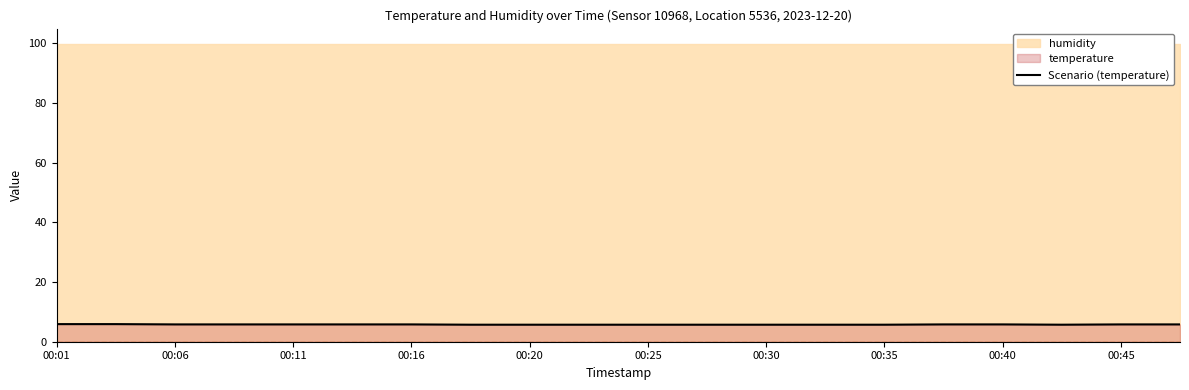

What is the maximum value for Scenario (temperature)?

5.9